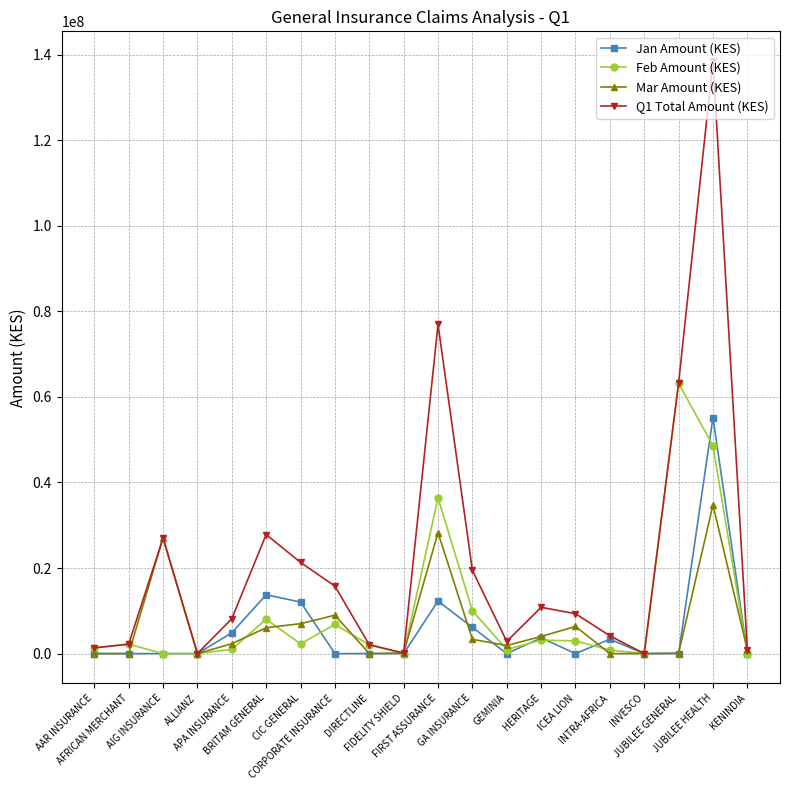

Rank the series by their maximum value, from lowest to highest.

Mar Amount (KES), Jan Amount (KES), Feb Amount (KES), Q1 Total Amount (KES)